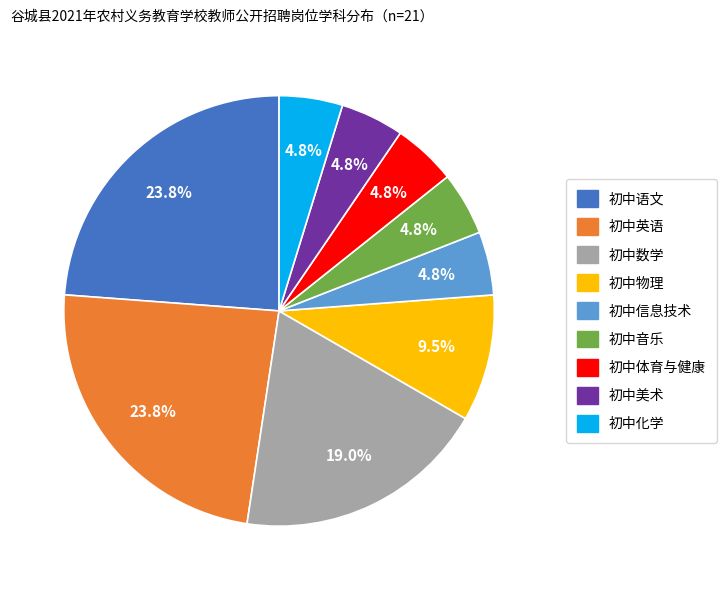

Do 初中音乐 and 初中信息技术 together represent more than half of the pie?

No